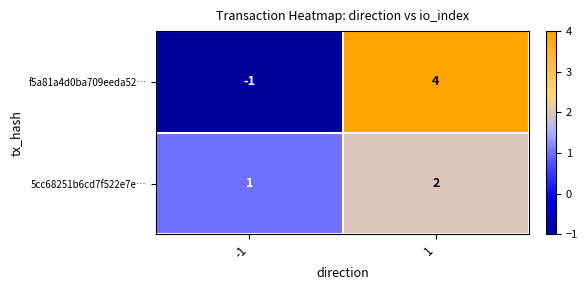

What is the approximate value of f5a81a4d0ba709eeda52… at 1?

4